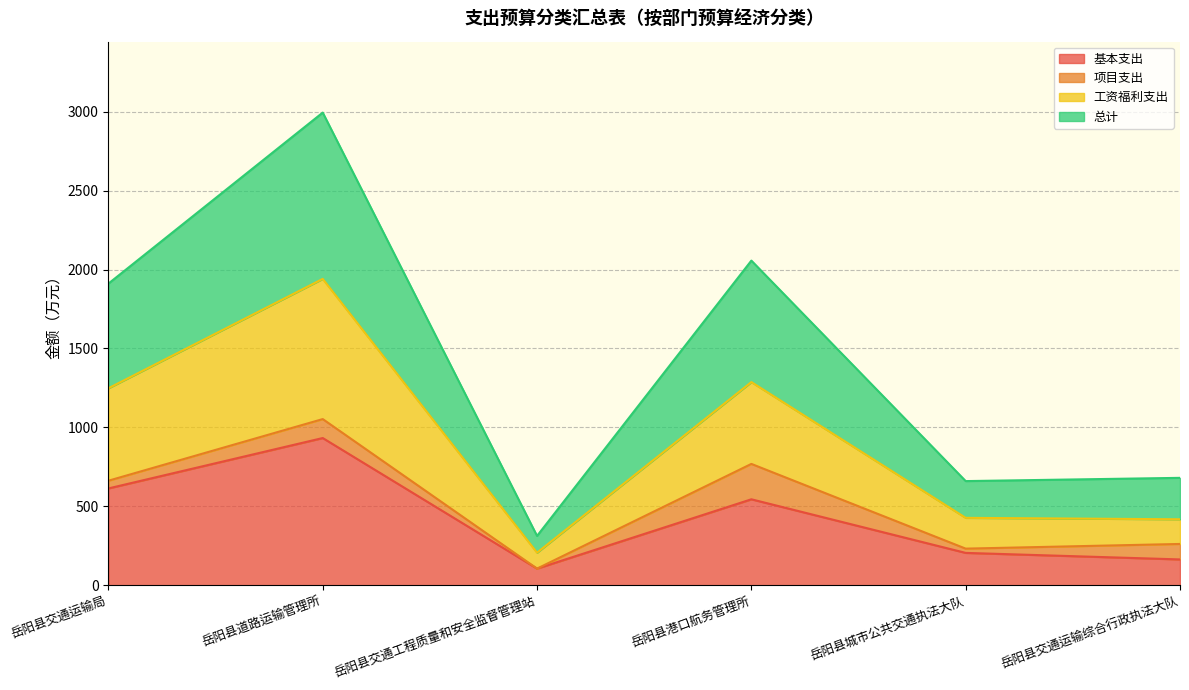

What is the label of the 4th point from the left?

岳阳县港口航务管理所